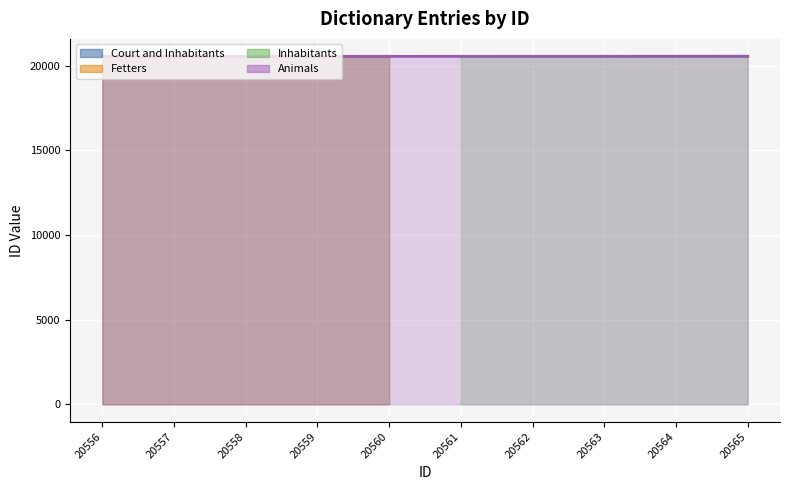

True or false: Fetters and Court and Inhabitants cross at least once.

False